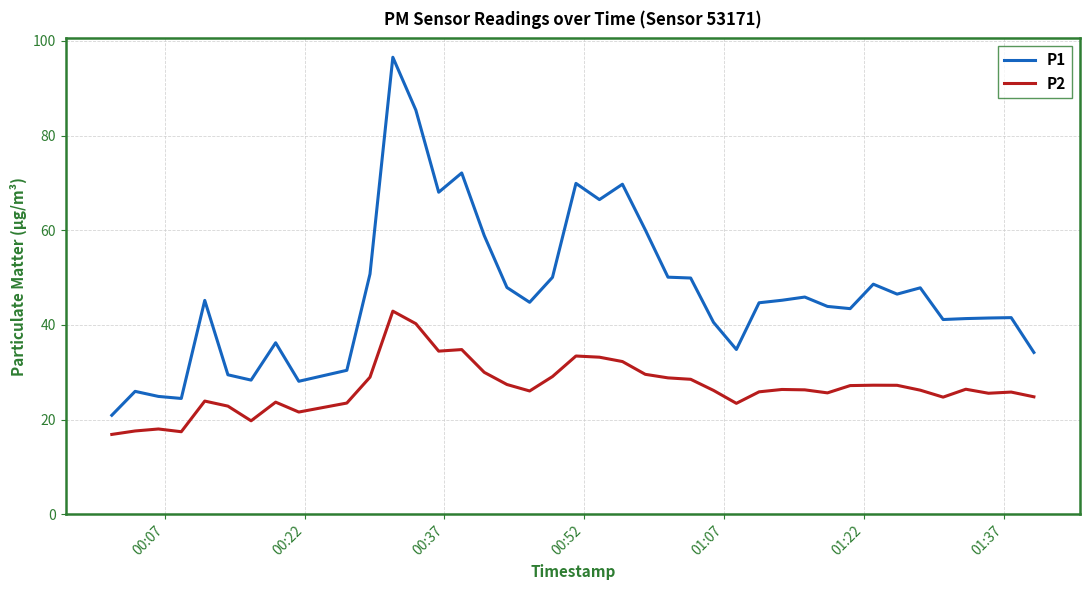

What are all the series names shown in the legend?

P1, P2